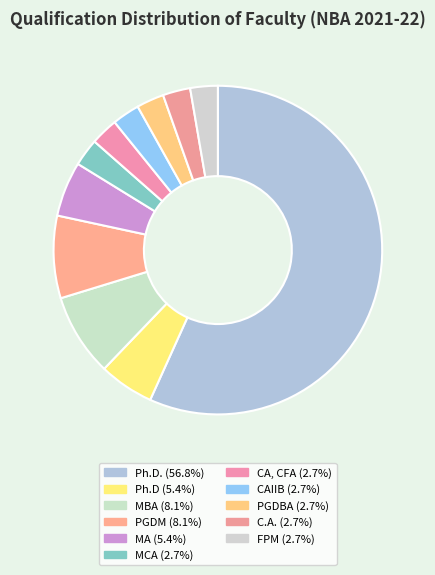

What is the largest slice in the pie chart?

Ph.D.